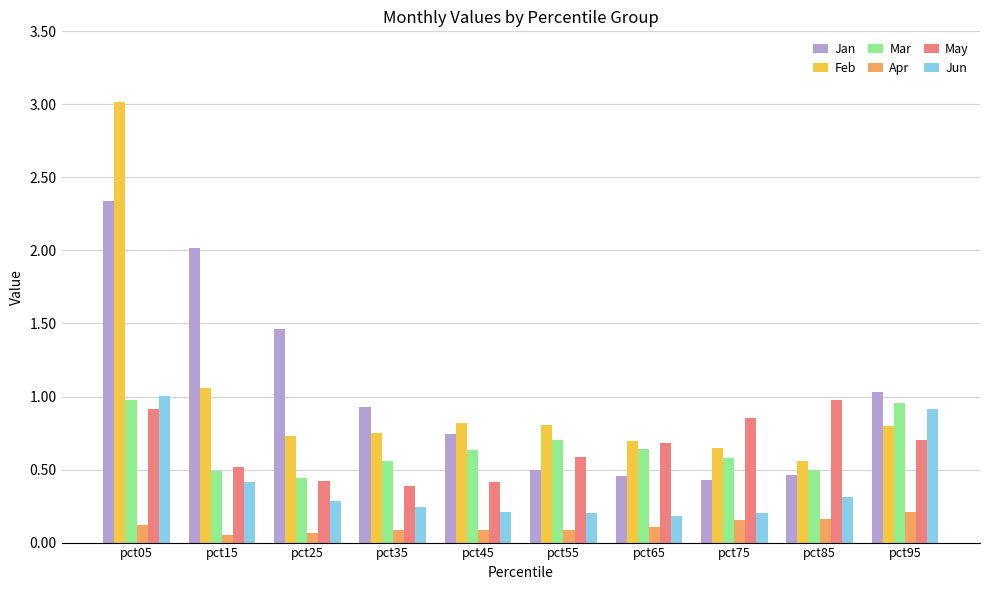

At pct95, list the series in order from smallest to largest.

Apr, May, Feb, Jun, Mar, Jan